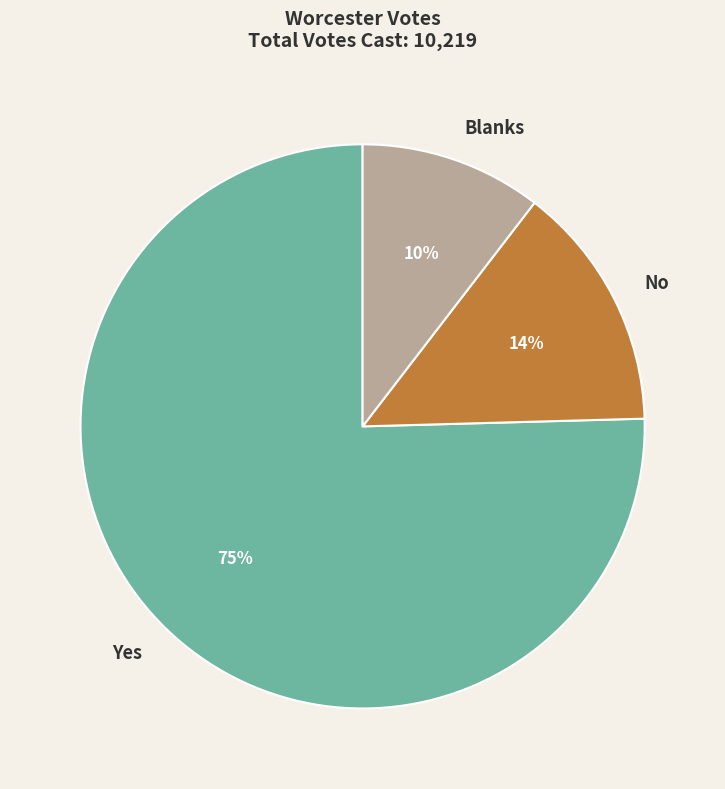

To the nearest percent, what percentage of the pie is Blanks?

10%